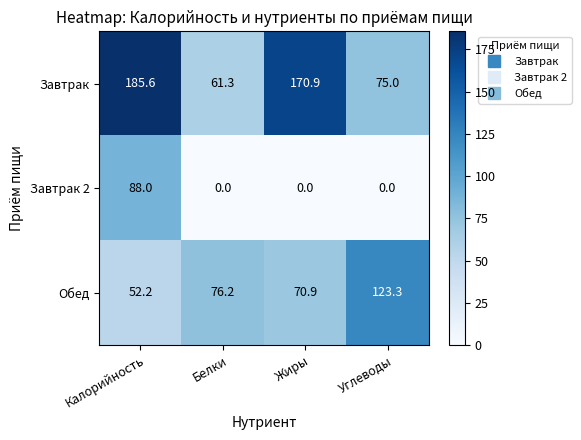

The value of Завтрак 2 at Углеводы is -36.2. True or false?

False